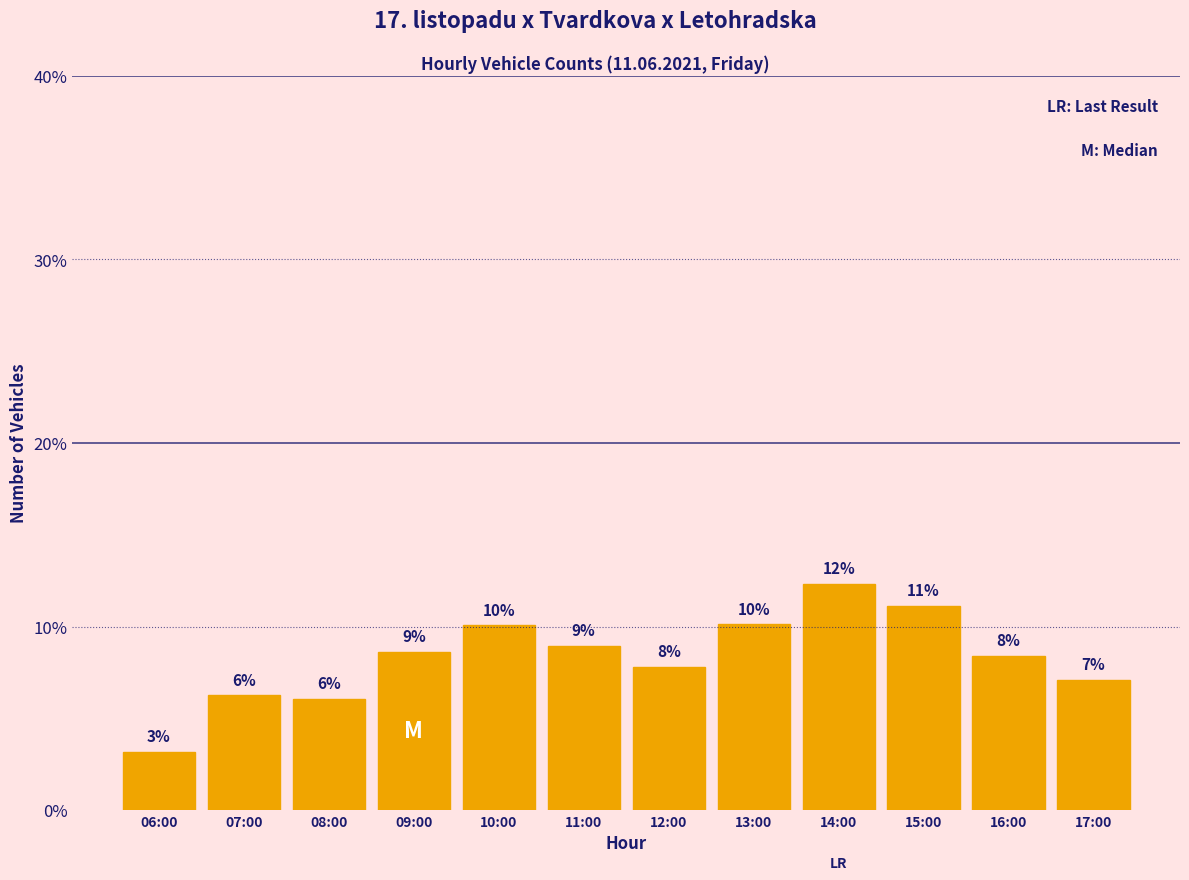

How many bars are there in total?

12